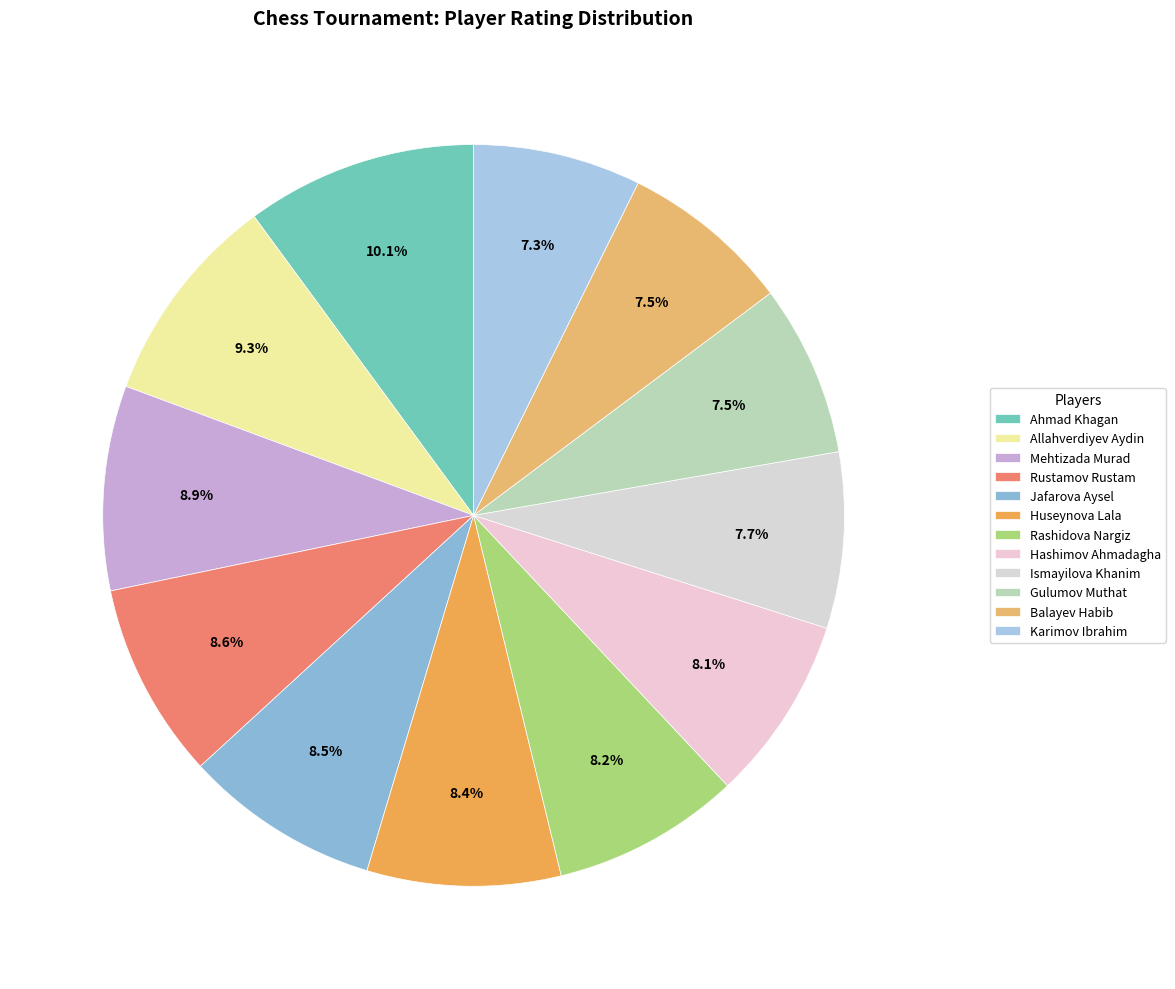

How many slices are in this pie chart?

12